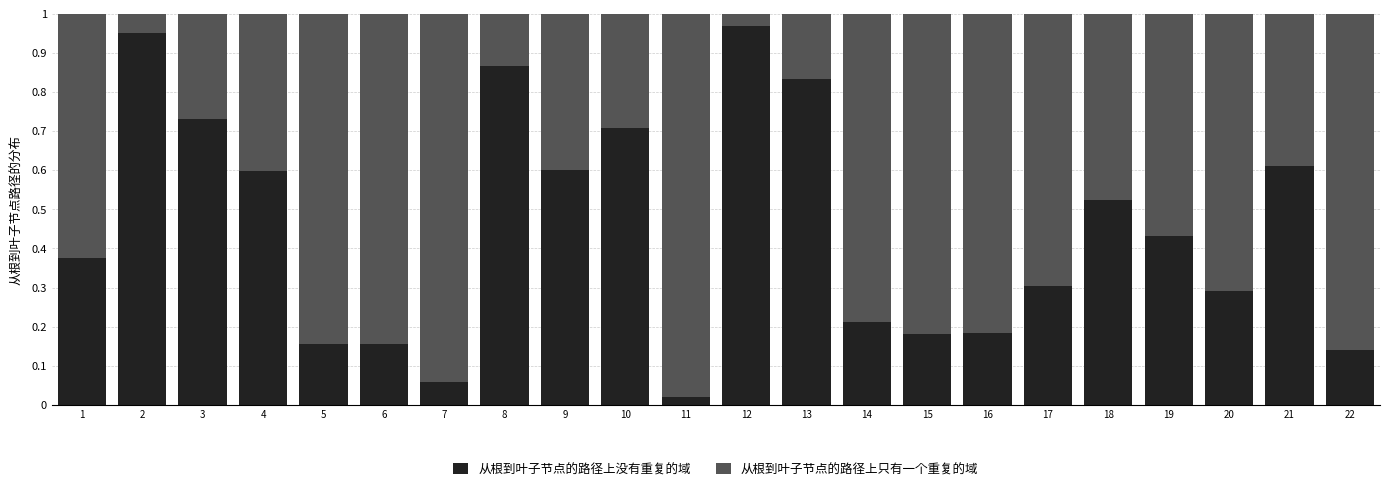

At which label is 从根到叶子节点的路径上没有重复的域 closest to 0?

11